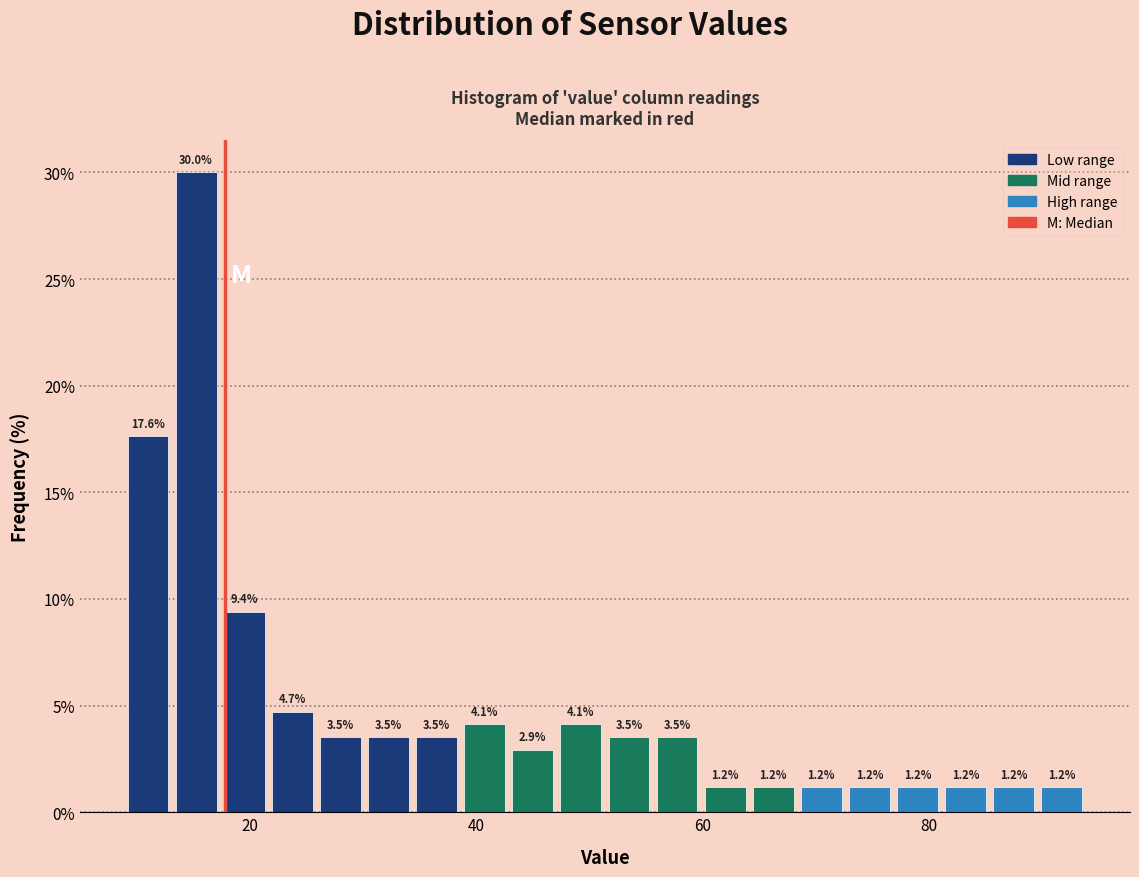

Around what value on the x-axis is the tallest bar? Give the approximate position of its centre, as read against the axis.

16